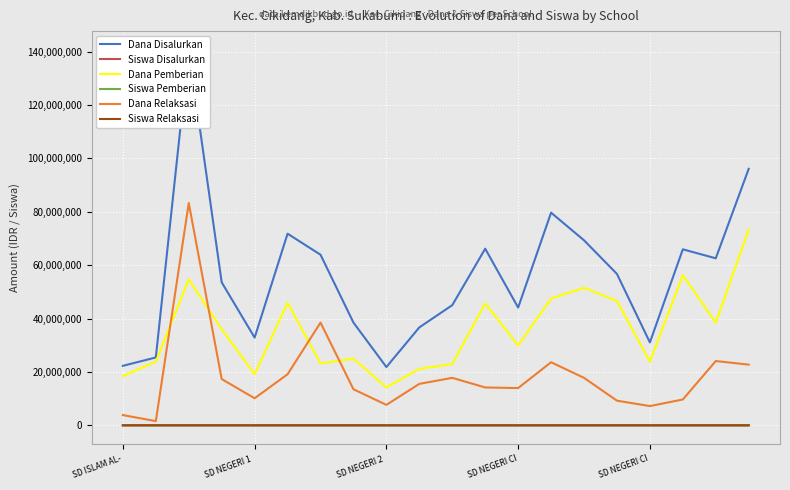

Reading right to left, list all the values displayed in this chart.

Dana Disalurkan: 96075000	62550000	65925000	31050000	56700000	69300000	79650000	44100000	66150000	45000000	36675000	21825000	38475000	63900000	71775000	32850000	53550000	140625000	25425000	22275000
Siswa Disalurkan: 234	155	164	83	138	178	197	112	169	111	96	52	99	162	174	81	132	339	67	56
Dana Pemberian: 73350000	38475000	56250000	23850000	46575000	51525000	47475000	29925000	45675000	22950000	21150000	14175000	24975000	23175000	45900000	19125000	36000000	54675000	23850000	18450000
Siswa Pemberian: 181	89	131	60	110	126	113	75	115	57	52	34	63	54	114	44	84	125	62	41
Dana Relaksasi: 22725000	24075000	9675000	7200000	9225000	17775000	23625000	13950000	14175000	17775000	15525000	7650000	13500000	38475000	19125000	10125000	17325000	83250000	1575000	3825000
Siswa Relaksasi: 53	66	33	23	26	52	65	36	40	44	44	18	36	99	45	29	47	208	5	15